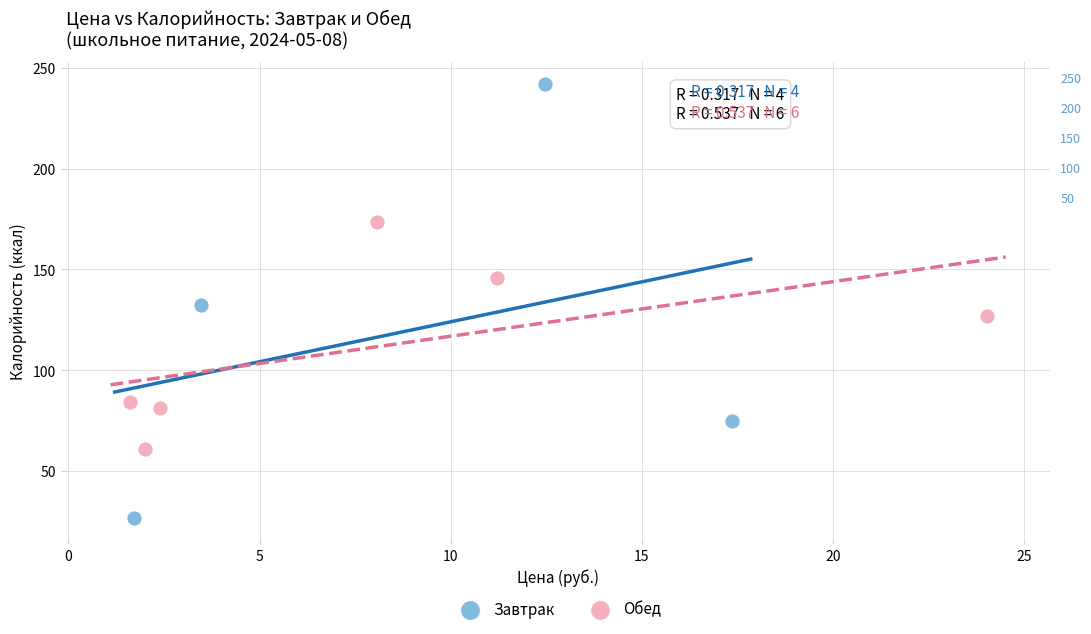

Which series contains the highest Y value?

Завтрак